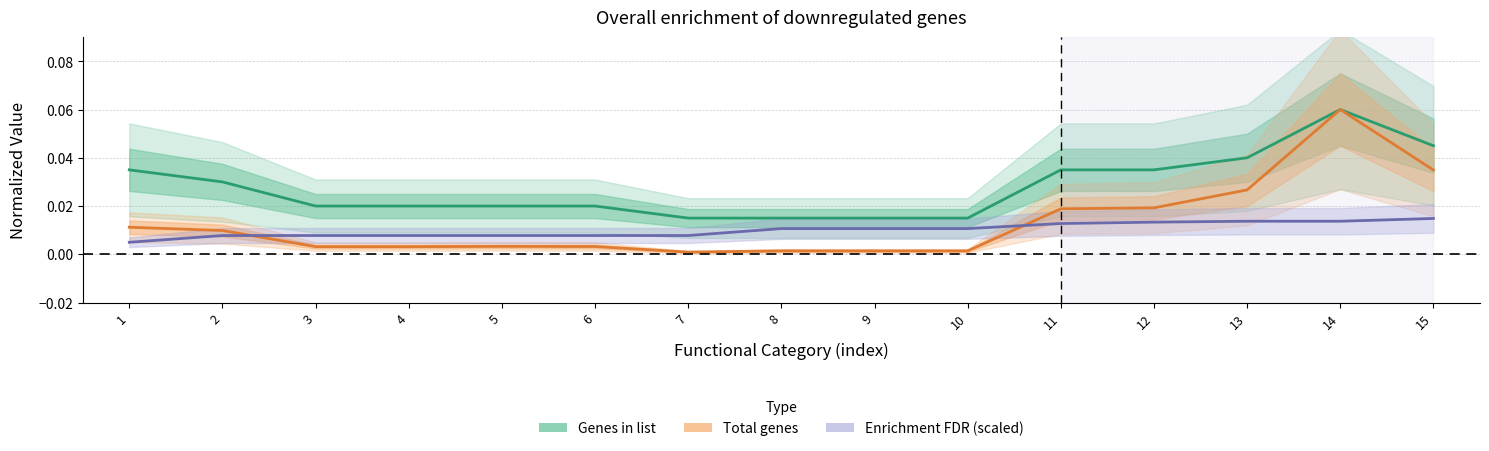

How many Enrichment FDR (scaled) values are between 0 and 1?

15